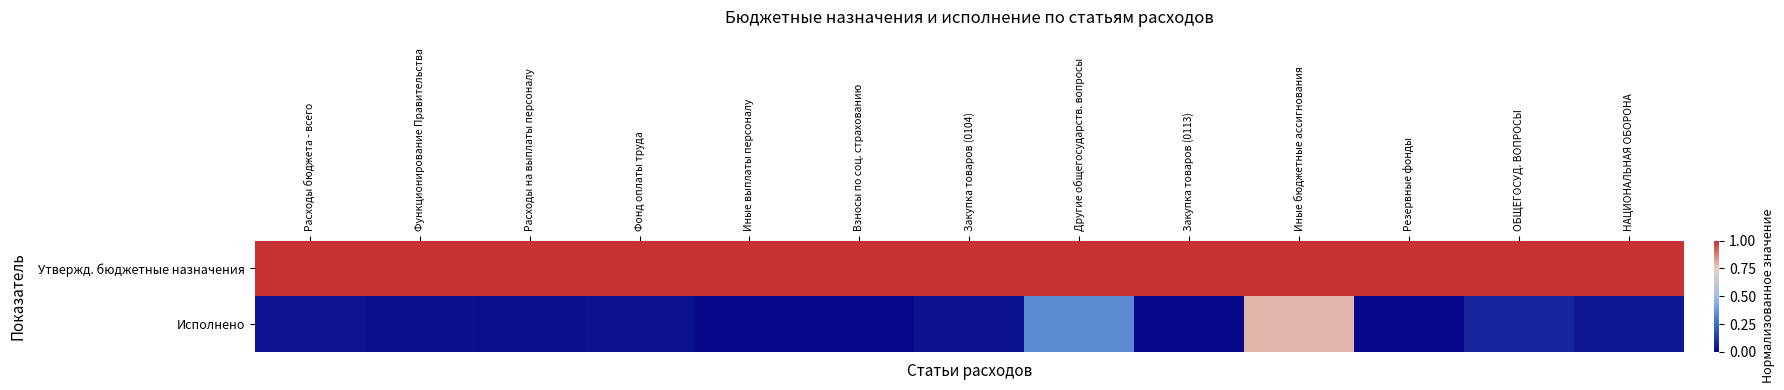

How many data points does each series have?

13